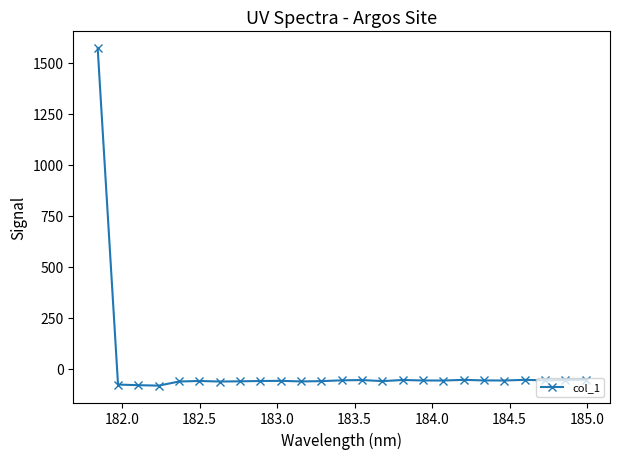

What is the sum of all values?

80.9